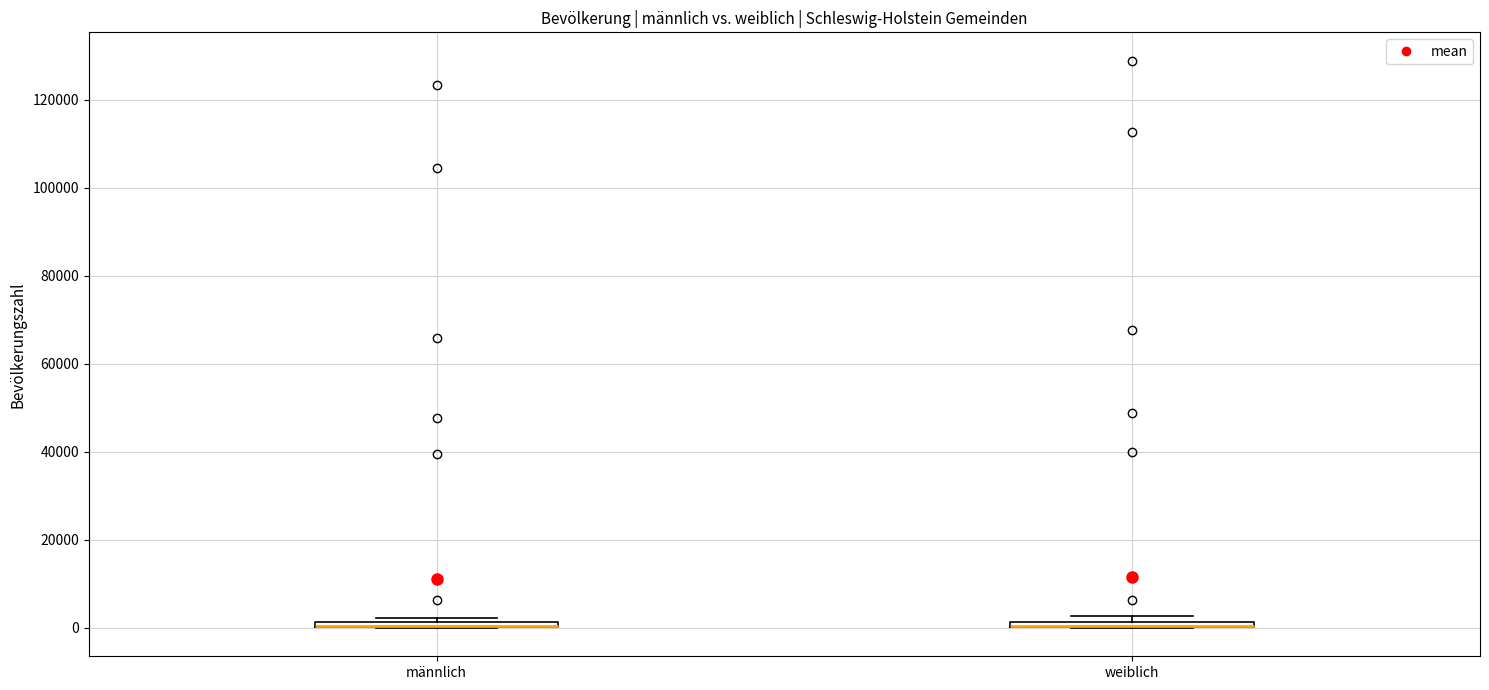

Where is the upper edge of the box for weiblich on the y-axis? The values are not printed on the chart, so give them approximately, as read against the axis.

2000